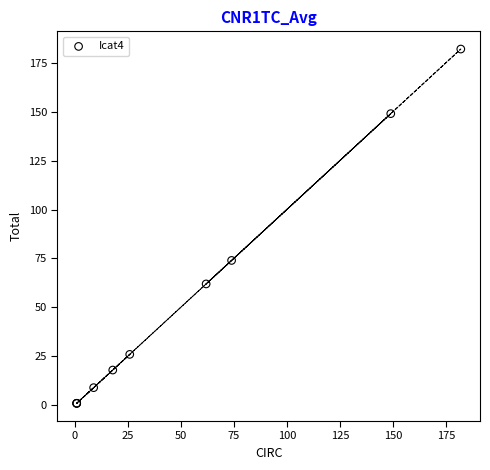

What Y value in the scatter plot is closest to 91?

74